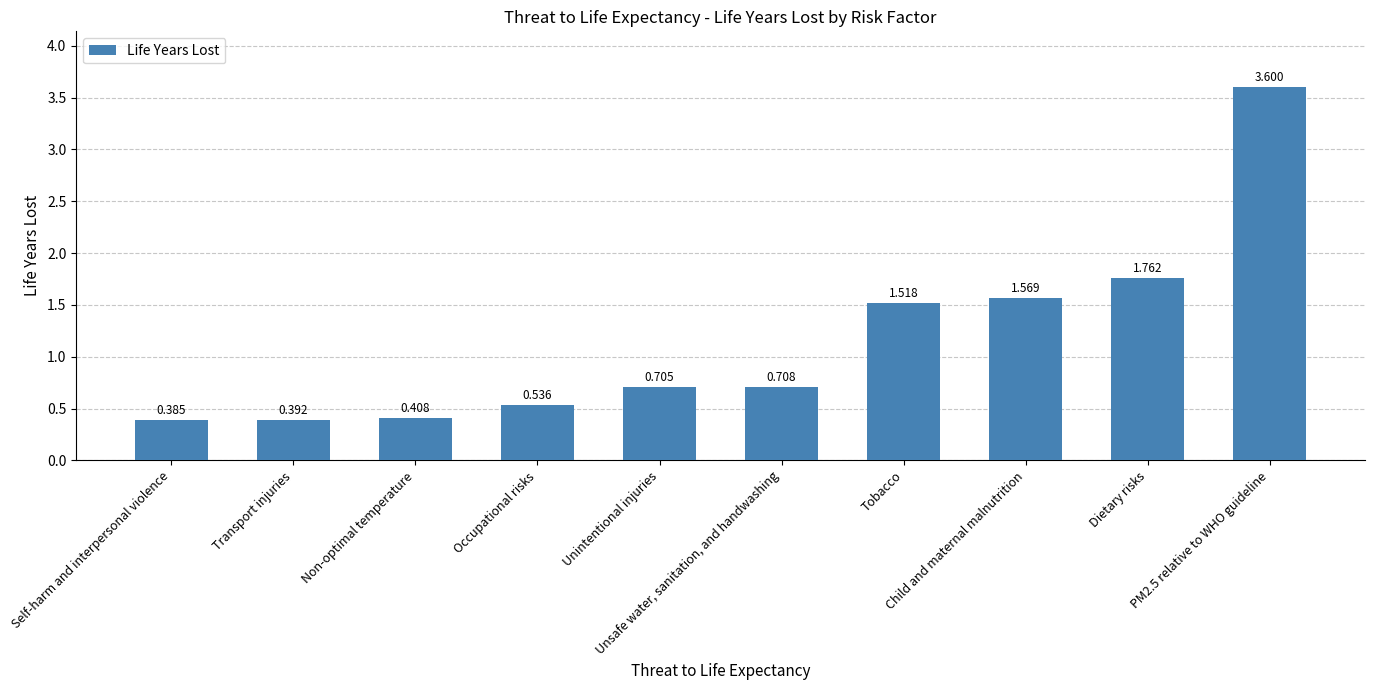

Where is the data nearest to the value 1?

Unsafe water, sanitation, and handwashing